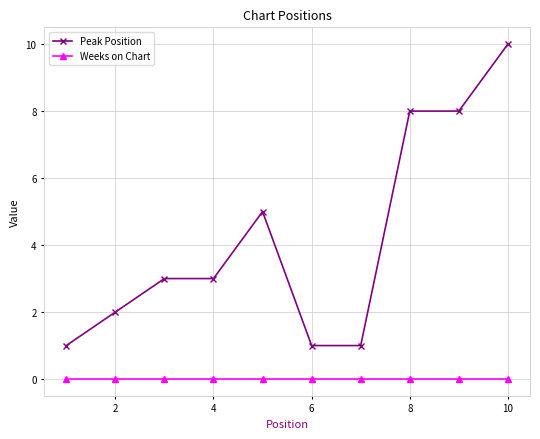

True or false: Peak Position has more than 0 interior local peaks.

True